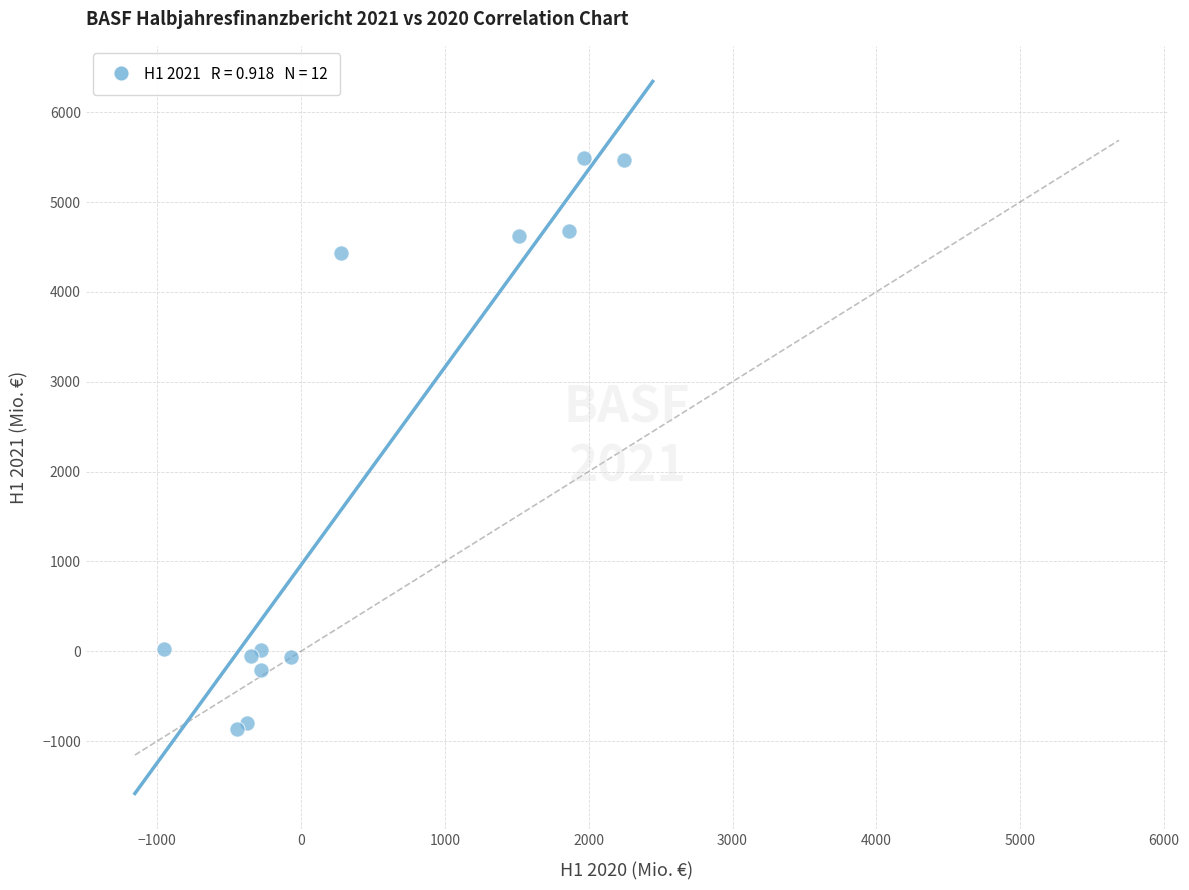

What Y value in the scatter plot is closest to 2313?

4436